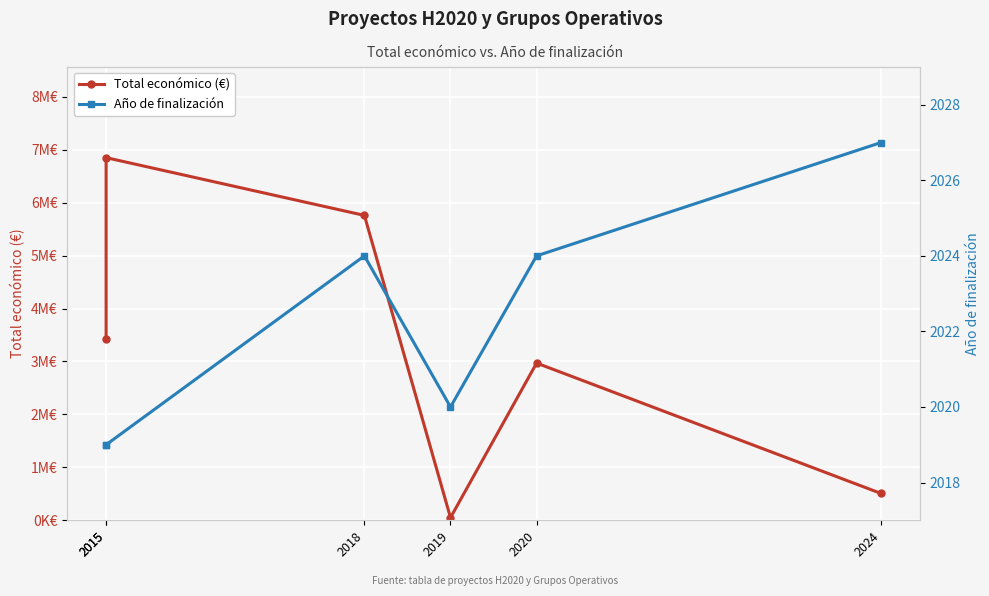

At which category does Año de finalización reach its first local peak?

2018